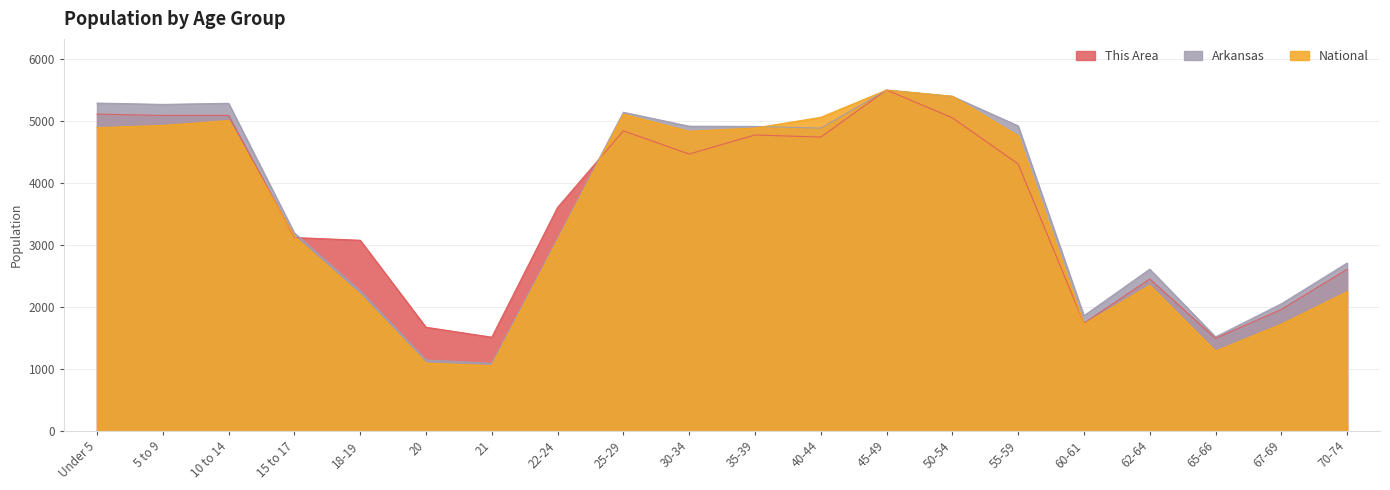

How many interior local peaks does the National series have?

4